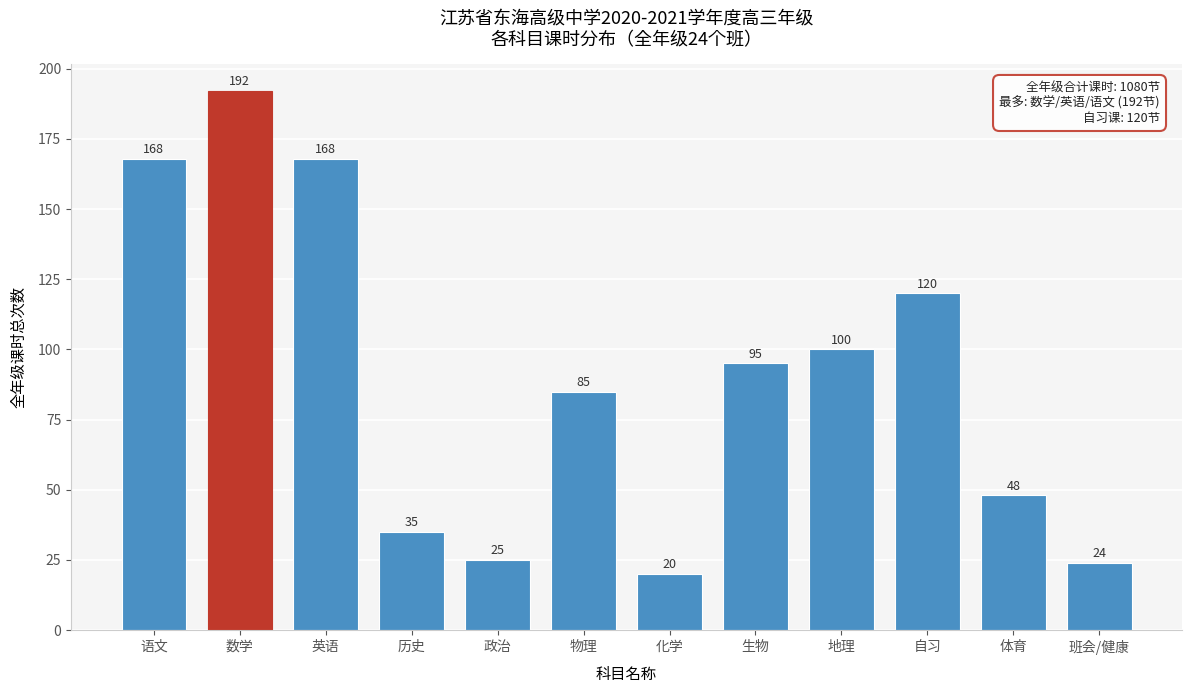

Reading left to right, extract all data points from this chart.

168	192	168	35	25	85	20	95	100	120	48	24